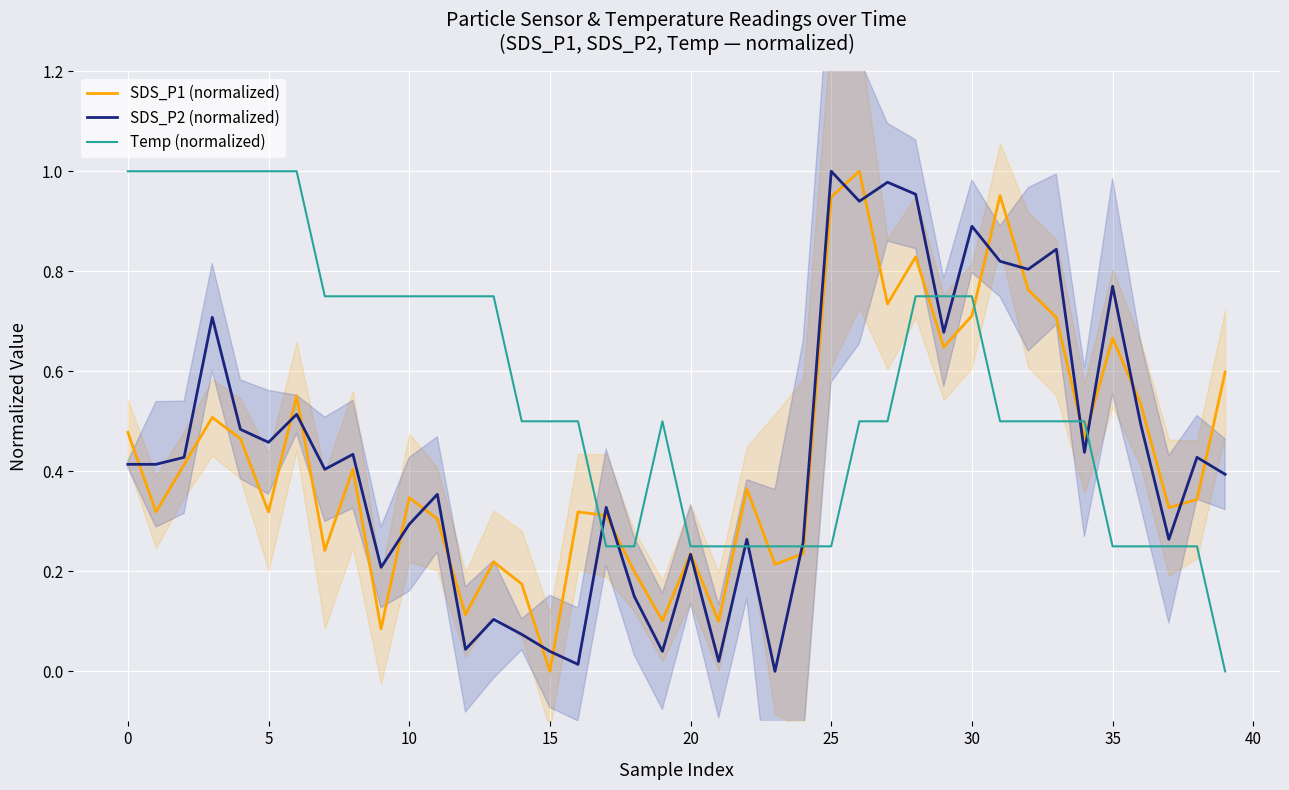

The value of SDS_P1 (normalized) at 35 is 0.2. True or false?

False